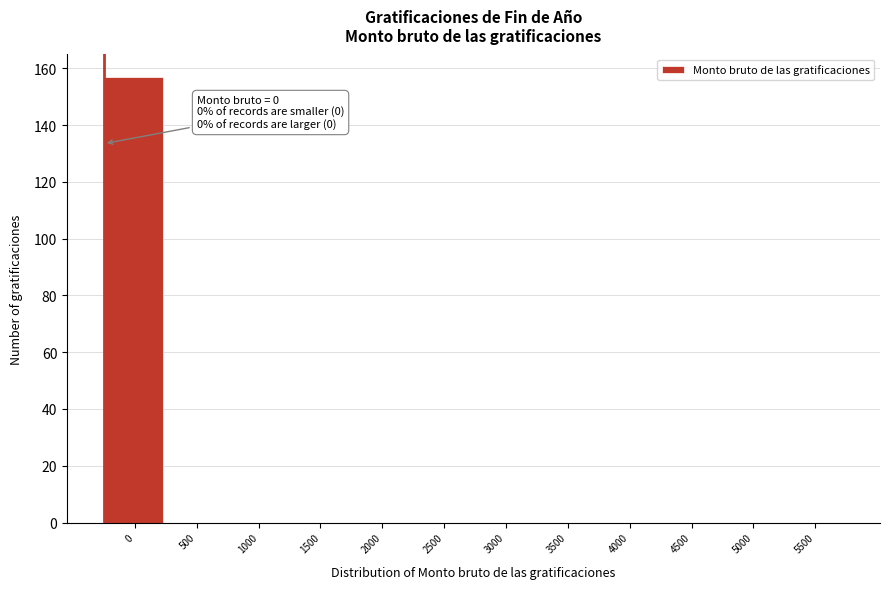

Reading left to right, list all the values displayed in this chart.

0=157	500=0	1000=0	1500=0	2000=0	2500=0	3000=0	3500=0	4000=0	4500=0	5000=0	5500=0